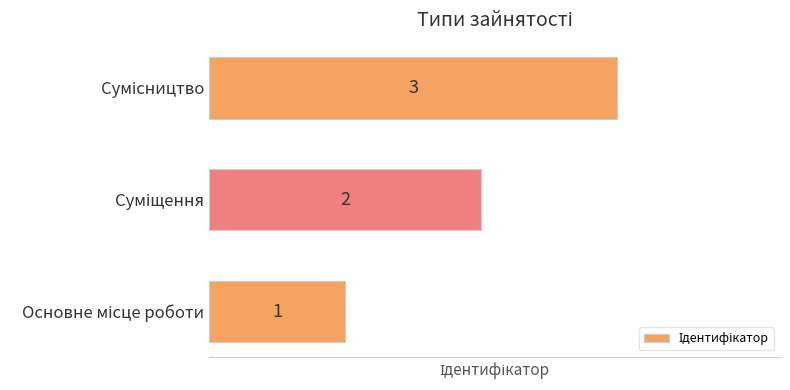

Count the values in the range 1 to 3.

3